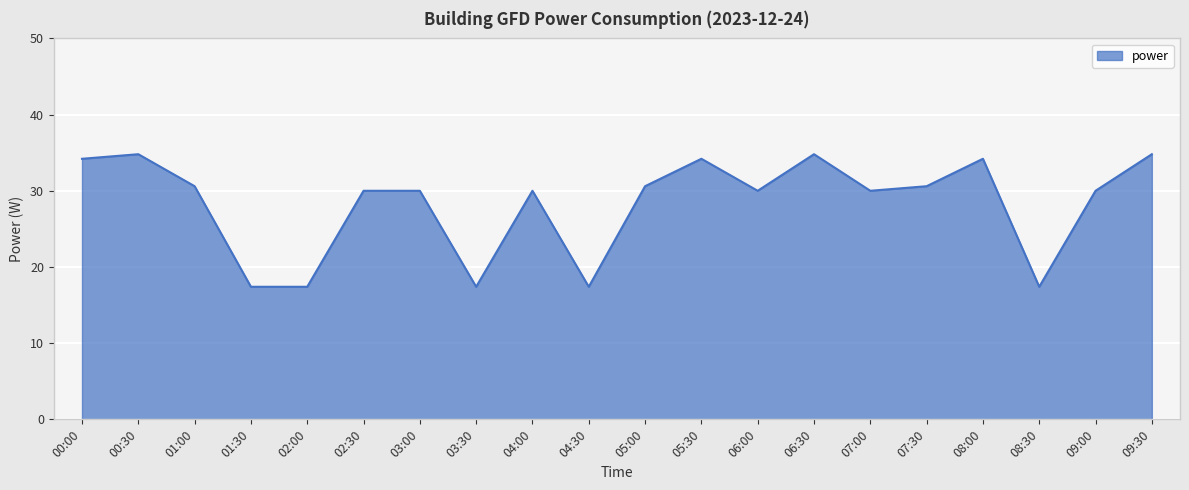

Approximately how many times larger is the value at 00:00 compared to 06:30?

1.0